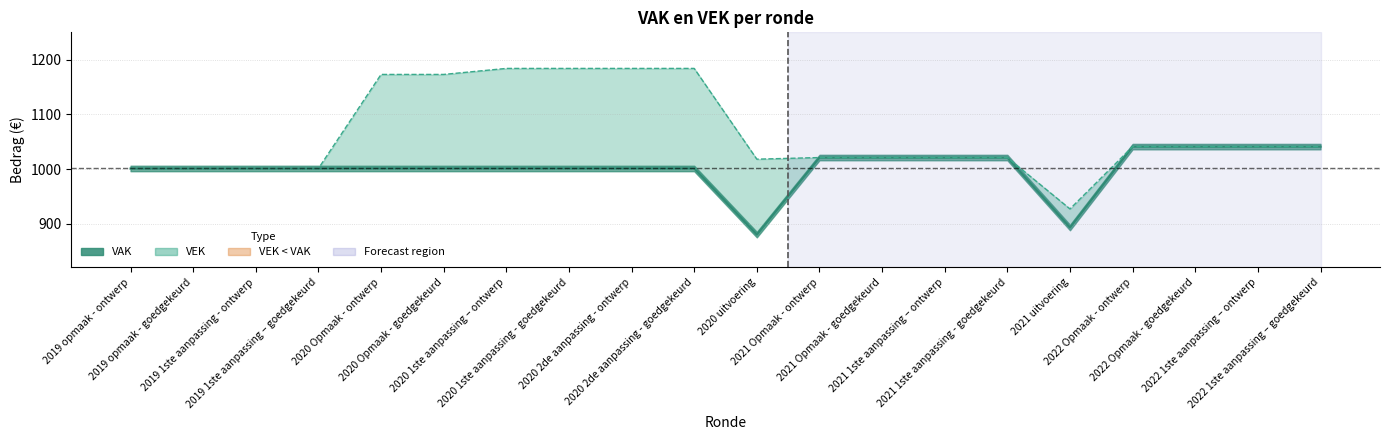

Where is the first local minimum?

2020 uitvoering